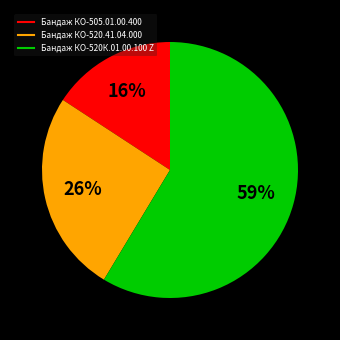

Is Бандаж КО-520К.01.00.100 Z the majority of the pie?

Yes